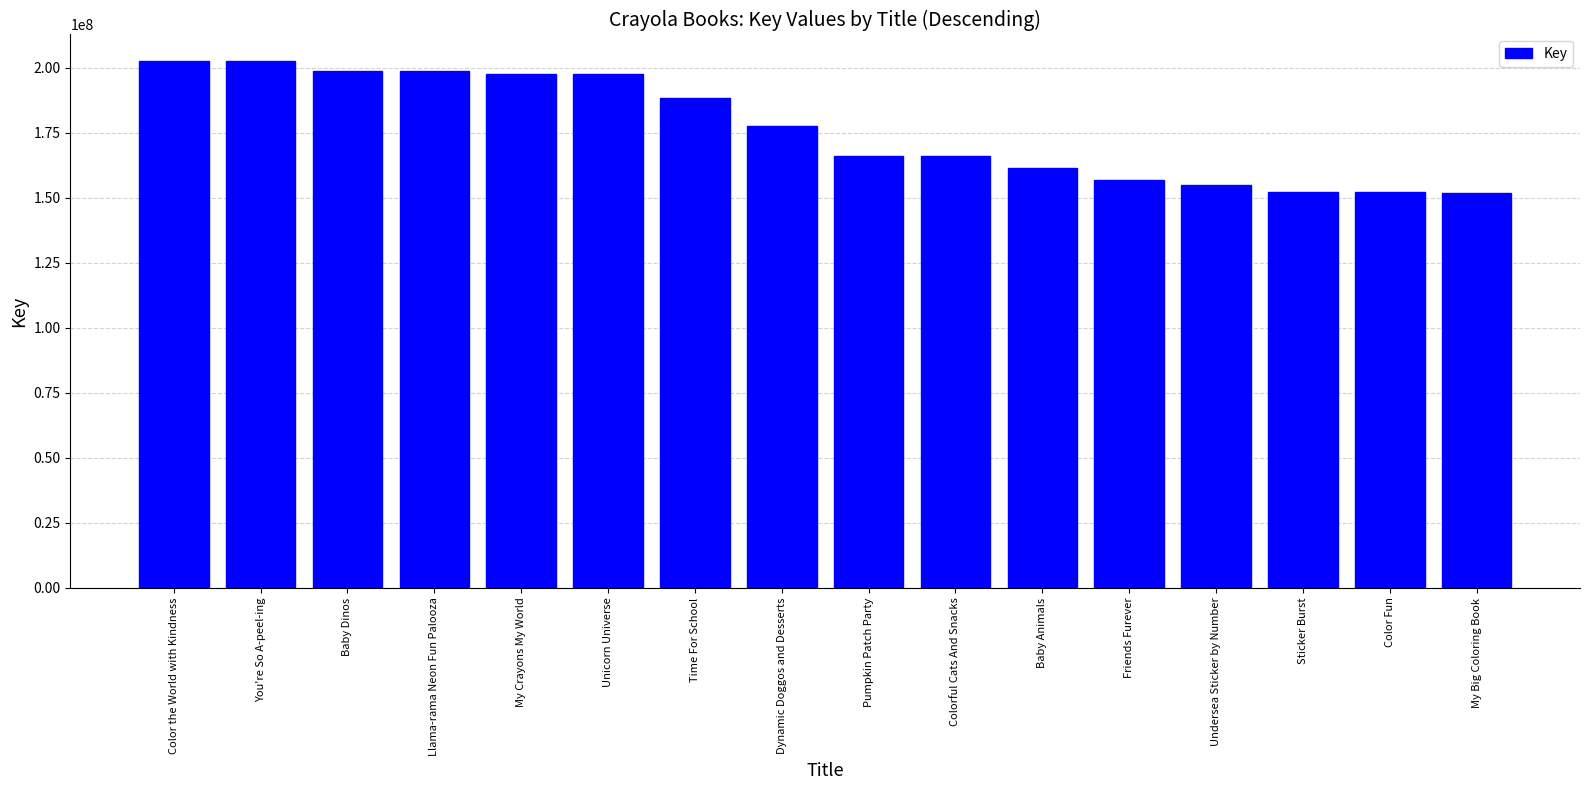

What is the maximum value shown in the chart?

202657775